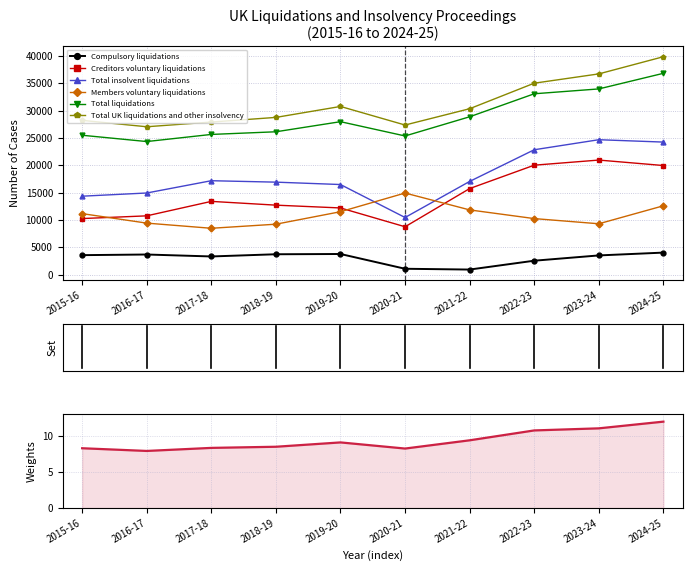

True or false: Total UK liquidations and other insolvency and Compulsory liquidations cross at least once.

False